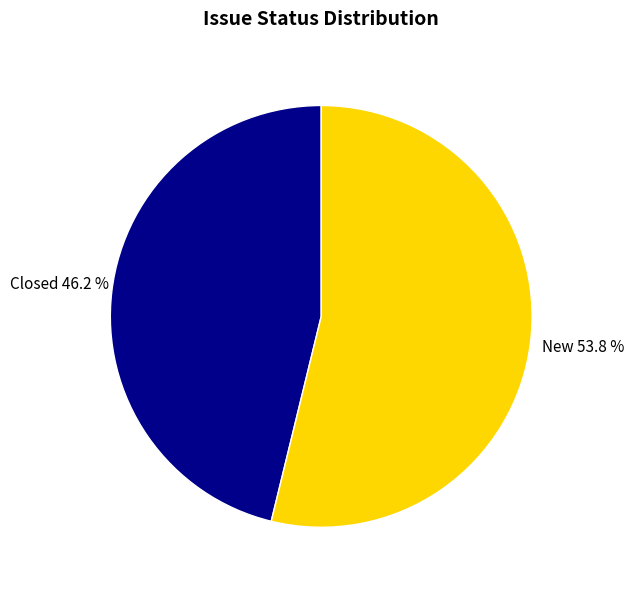

What is the total percentage of Closed and New?

100.0%